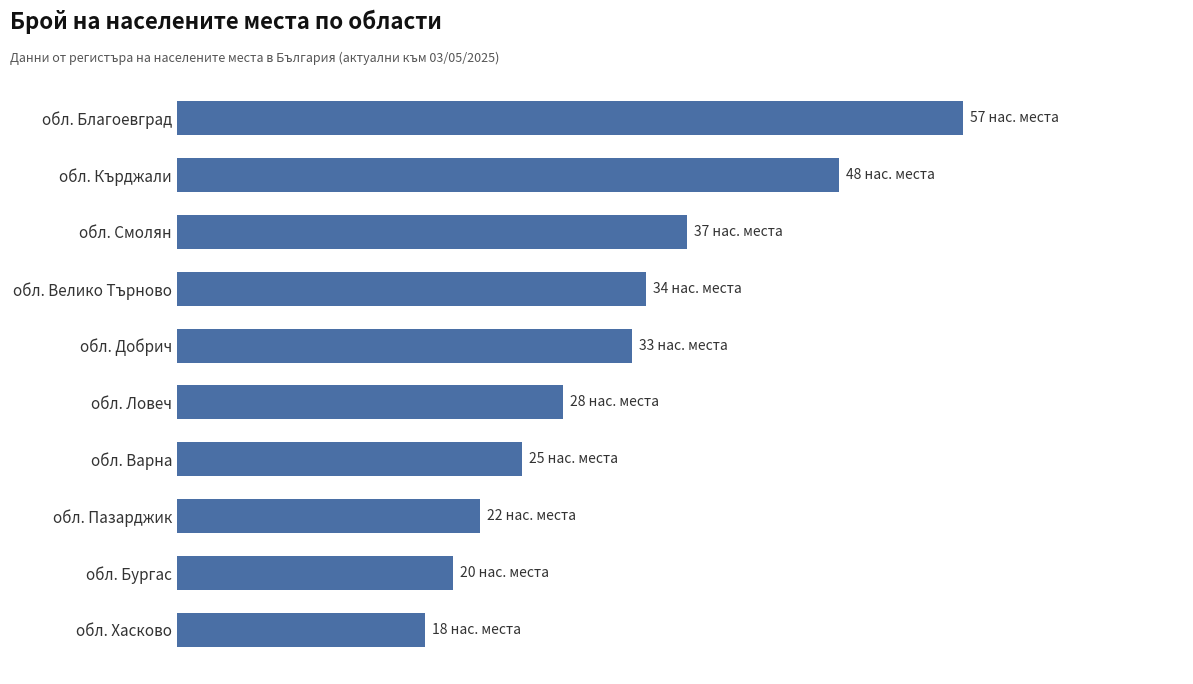

Does the chart contain stacked bars?

No